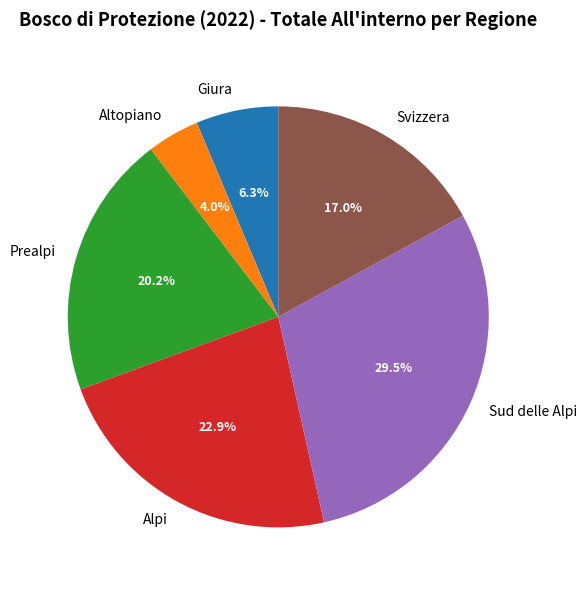

Rank the categories by value from lowest to highest.

Altopiano, Giura, Svizzera, Prealpi, Alpi, Sud delle Alpi